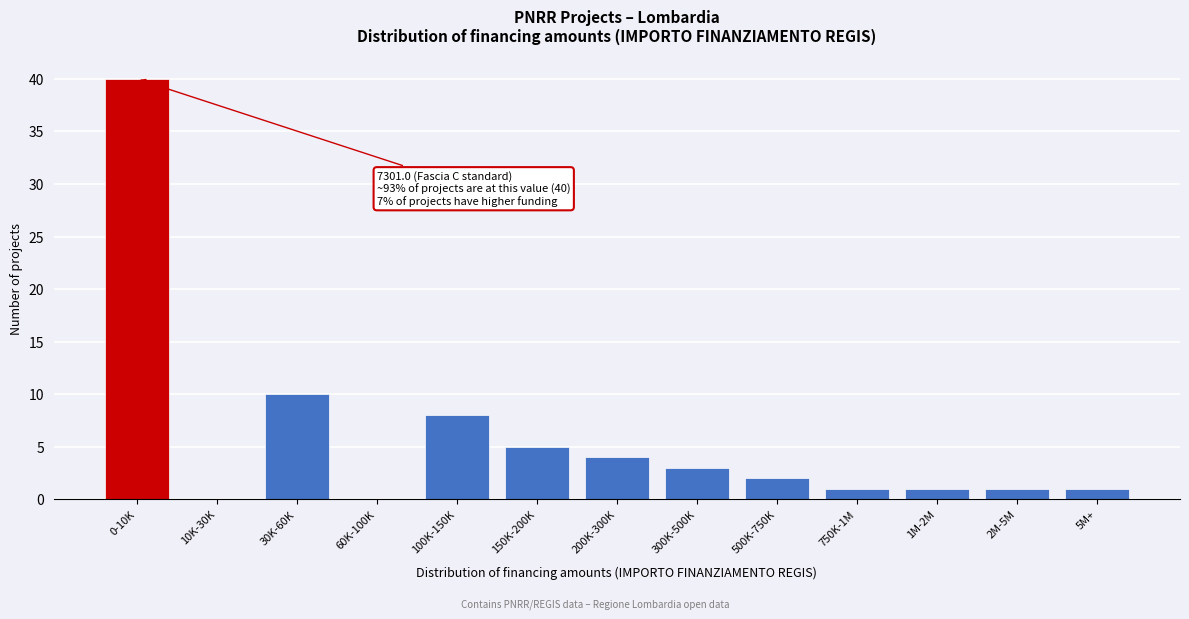

Reading left to right, what are all the values shown in this chart?

0-10K=40	10K-30K=0	30K-60K=10	60K-100K=0	100K-150K=8	150K-200K=5	200K-300K=4	300K-500K=3	500K-750K=2	750K-1M=1	1M-2M=1	2M-5M=1	5M+=1